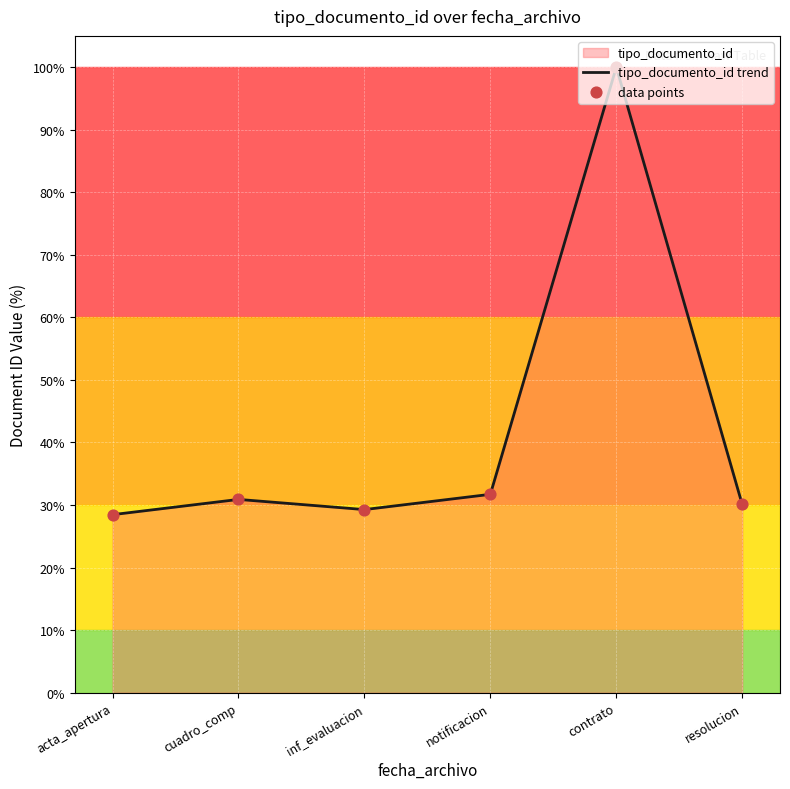

Which series has the largest total across all categories?

tipo_documento_id trend